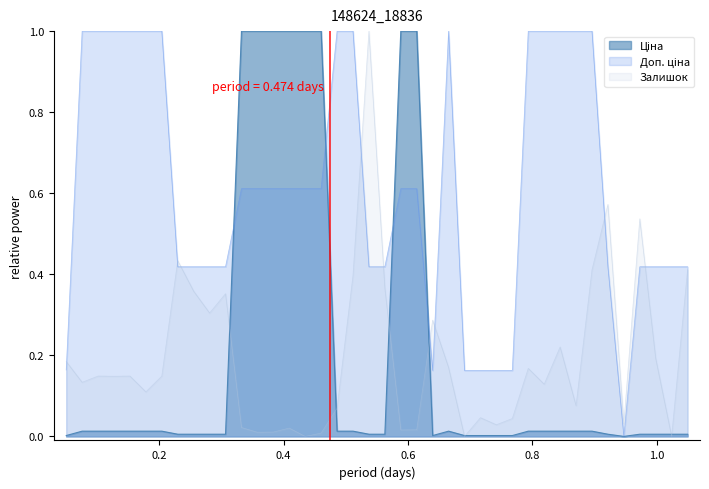

What is the highest value of the Залишок series?

1.0